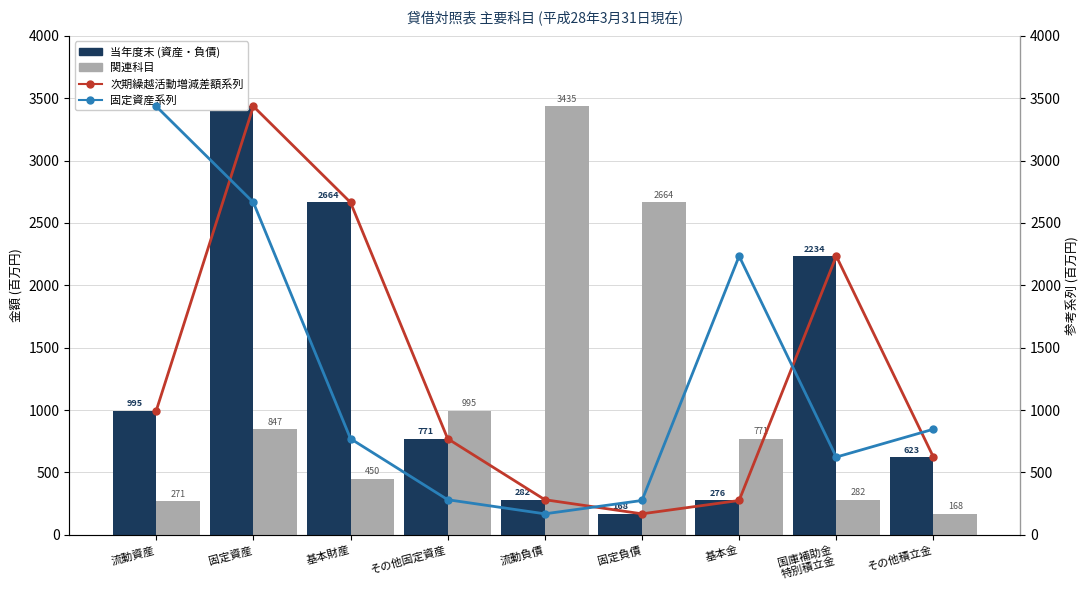

What is the sum of the 固定資産系列 values at 基本金 and 基本財産?

3005.0